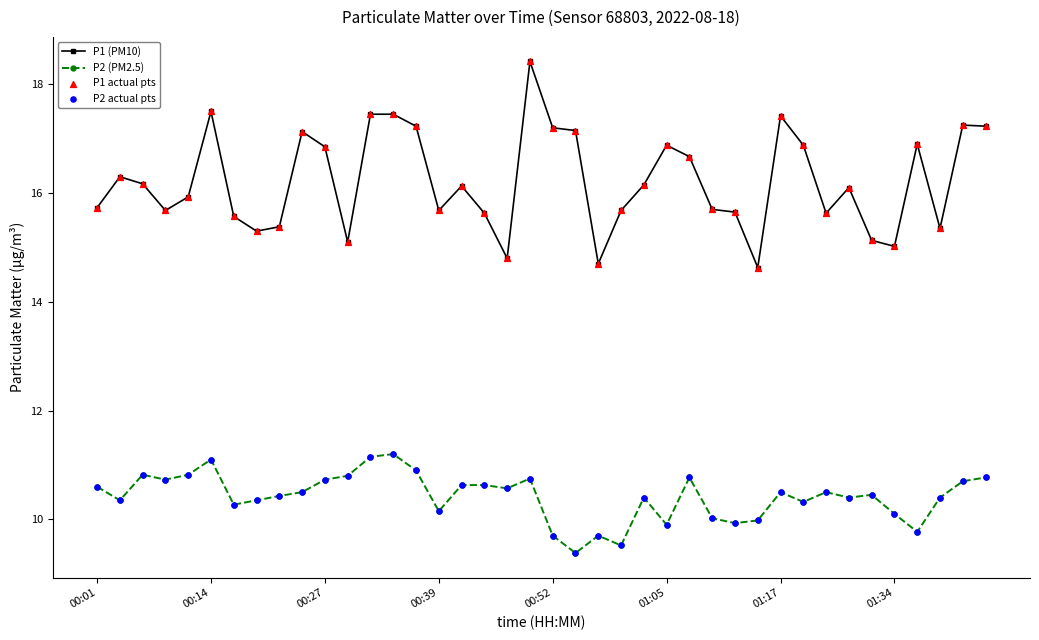

At how many categories does at least one series exceed 14?

40